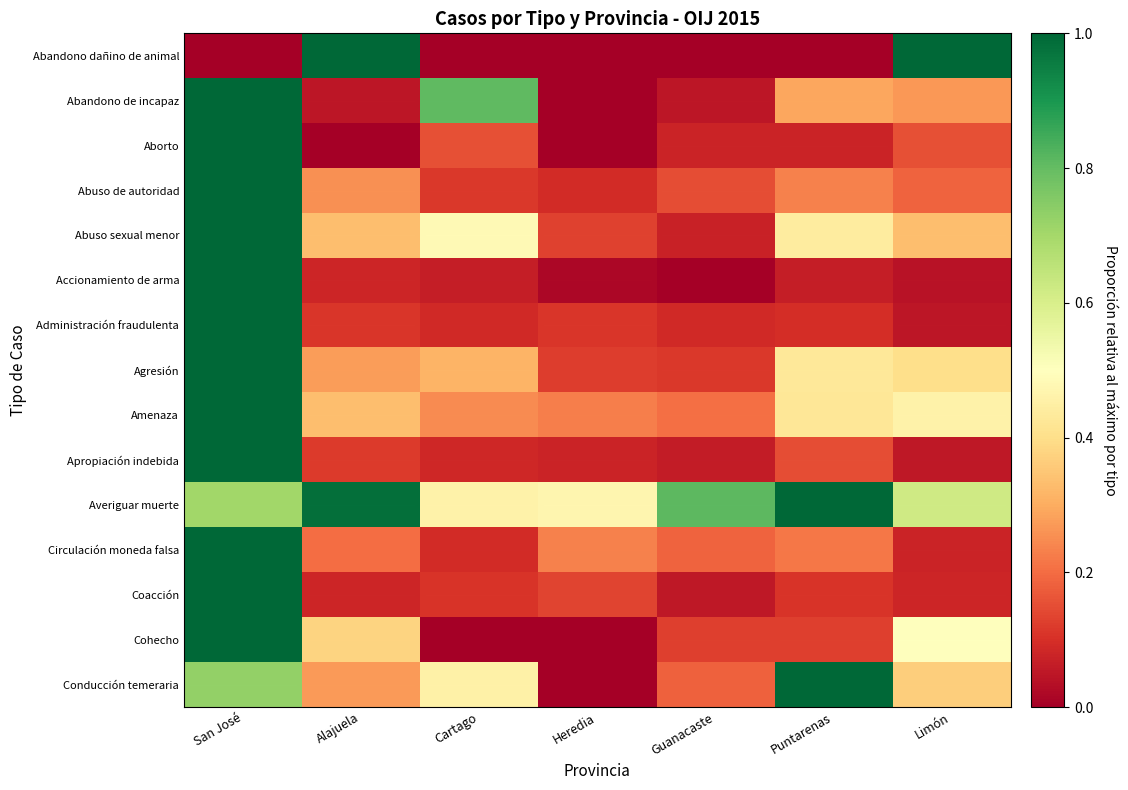

Reading left to right, what are all the values shown in this chart?

Abandono dañino de animal: San José=0.0	Alajuela=1.0	Cartago=0.0	Heredia=0.0	Guanacaste=0.0	Puntarenas=0.0	Limón=1.0
Abandono de incapaz: San José=1.0	Alajuela=0.0	Cartago=0.8	Heredia=0.0	Guanacaste=0.0	Puntarenas=0.3	Limón=0.3
Aborto: San José=1.0	Alajuela=0.0	Cartago=0.2	Heredia=0.0	Guanacaste=0.1	Puntarenas=0.1	Limón=0.2
Abuso de autoridad: San José=1.0	Alajuela=0.3	Cartago=0.1	Heredia=0.1	Guanacaste=0.2	Puntarenas=0.2	Limón=0.2
Abuso sexual menor: San José=1.0	Alajuela=0.3	Cartago=0.5	Heredia=0.1	Guanacaste=0.1	Puntarenas=0.4	Limón=0.3
Accionamiento de arma: San José=1.0	Alajuela=0.1	Cartago=0.1	Heredia=0.0	Guanacaste=0.0	Puntarenas=0.1	Limón=0.0
Administración fraudulenta: San José=1.0	Alajuela=0.1	Cartago=0.1	Heredia=0.1	Guanacaste=0.1	Puntarenas=0.1	Limón=0.0
Agresión: San José=1.0	Alajuela=0.3	Cartago=0.3	Heredia=0.1	Guanacaste=0.1	Puntarenas=0.4	Limón=0.4
Amenaza: San José=1.0	Alajuela=0.3	Cartago=0.2	Heredia=0.2	Guanacaste=0.2	Puntarenas=0.4	Limón=0.5
Apropiación indebida: San José=1.0	Alajuela=0.1	Cartago=0.1	Heredia=0.1	Guanacaste=0.1	Puntarenas=0.1	Limón=0.1
Averiguar muerte: San José=0.7	Alajuela=1.0	Cartago=0.5	Heredia=0.5	Guanacaste=0.8	Puntarenas=1.0	Limón=0.6
Circulación moneda falsa: San José=1.0	Alajuela=0.2	Cartago=0.1	Heredia=0.2	Guanacaste=0.2	Puntarenas=0.2	Limón=0.1
Coacción: San José=1.0	Alajuela=0.1	Cartago=0.1	Heredia=0.1	Guanacaste=0.1	Puntarenas=0.1	Limón=0.1
Cohecho: San José=1.0	Alajuela=0.4	Cartago=0.0	Heredia=0.0	Guanacaste=0.1	Puntarenas=0.1	Limón=0.5
Conducción temeraria: San José=0.7	Alajuela=0.3	Cartago=0.5	Heredia=0.0	Guanacaste=0.2	Puntarenas=1.0	Limón=0.4